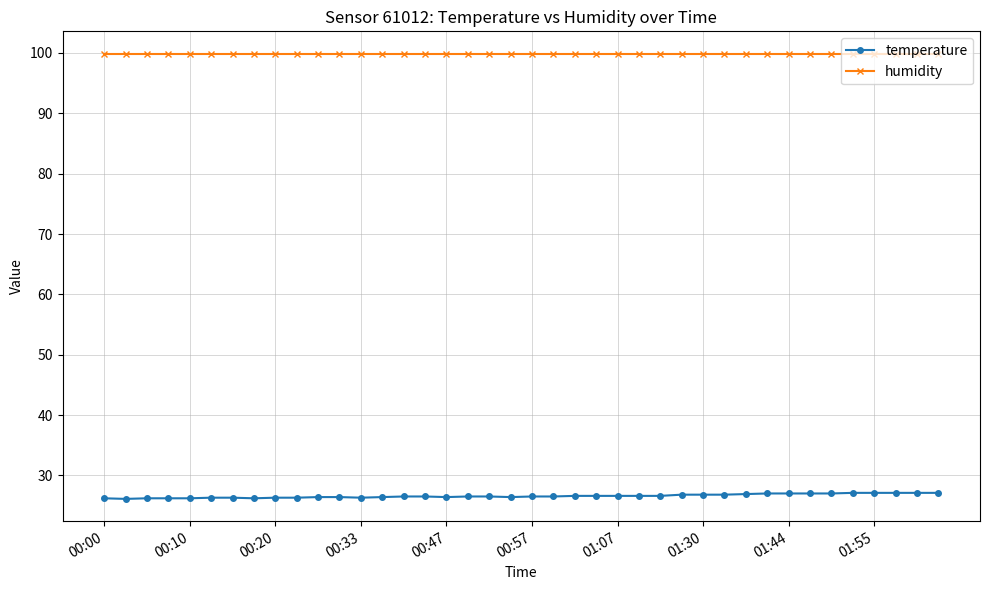

True or false: temperature and humidity intersect in this chart.

False